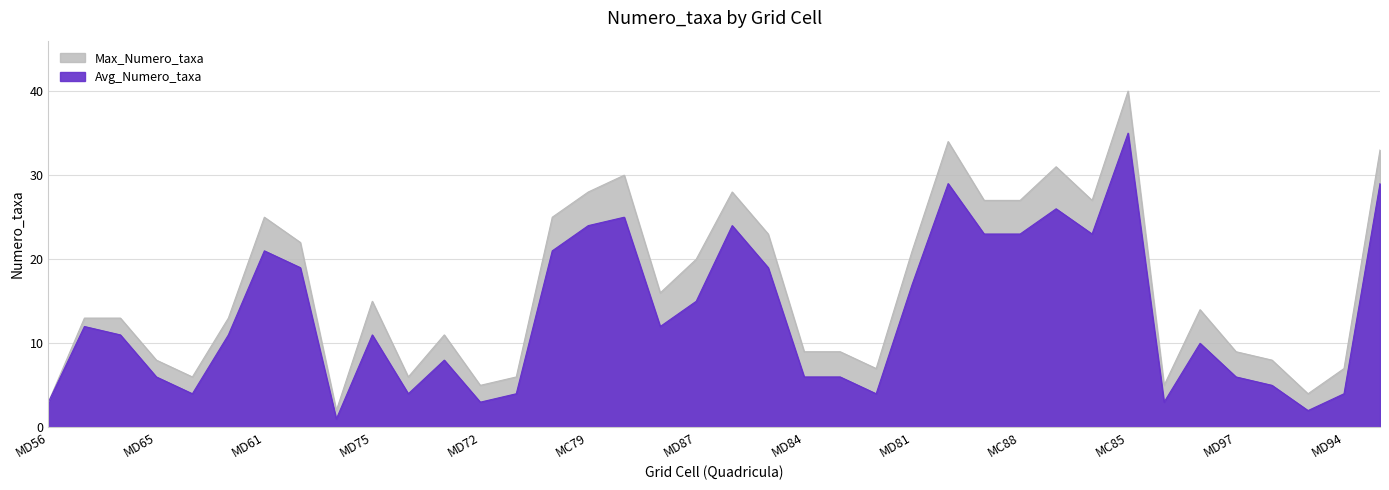

Rank the categories by Avg_Numero_taxa value from lowest to highest.

MD76, MD95, MD56, MD72, MD99, MD63, MD74, MD71, MD82, MD94, MD96, MD65, MD84, MD83, MD97, MD73, MD98, MC58, MD62, MD75, MC59, MC77, MD87, MD81, MD60, MD85, MD61, MD70, MC89, MC88, MC86, MC79, MD86, MC78, MC87, MD80, MD93, MC85